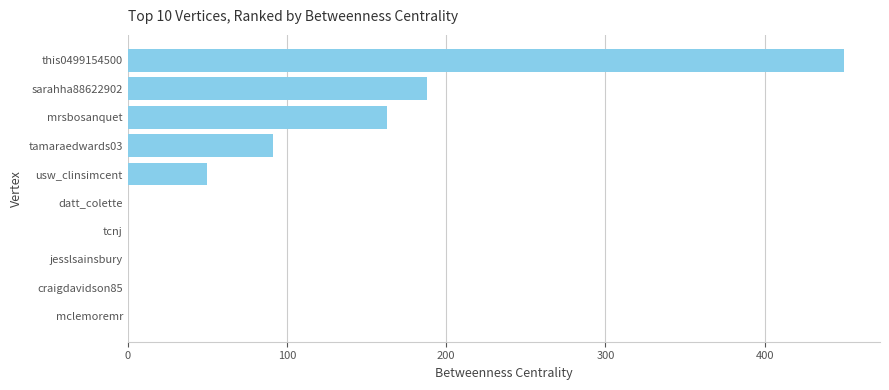

The chart shows a value of 450 at this0499154500. True or false?

True